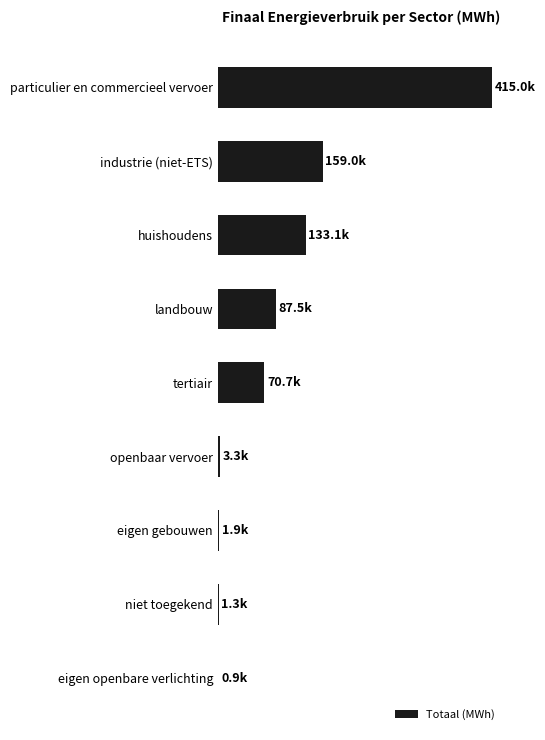

What is the difference between the maximum and minimum values?

414091.2